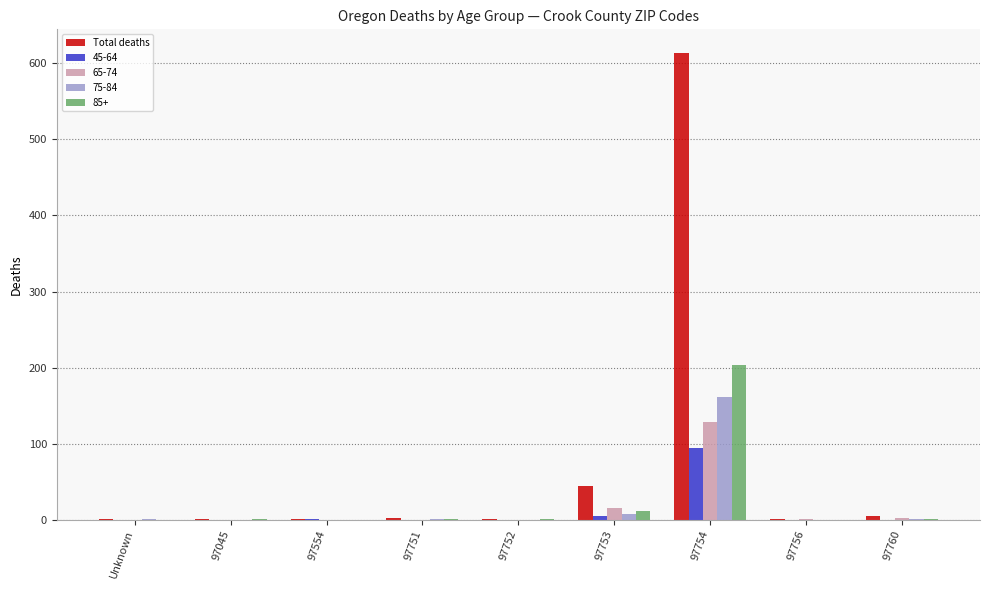

How many groups of bars are there?

9